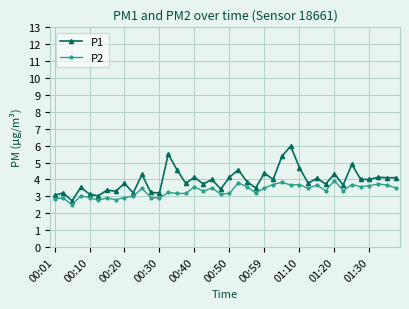

Which series has the widest spread of values?

P1